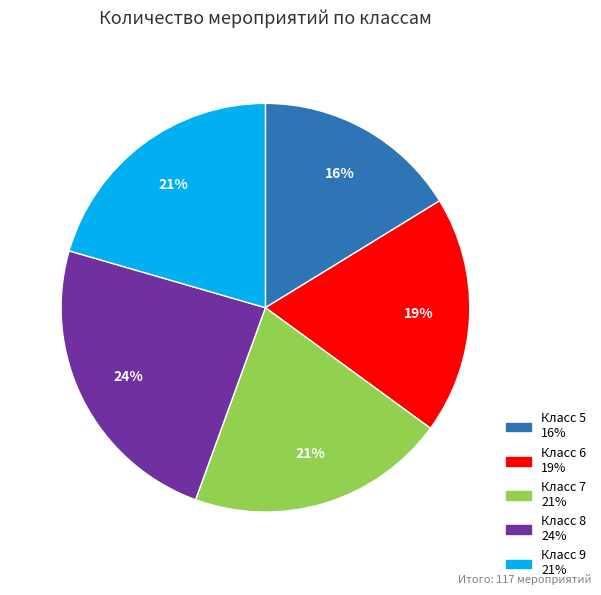

How many segments does this pie chart have?

5